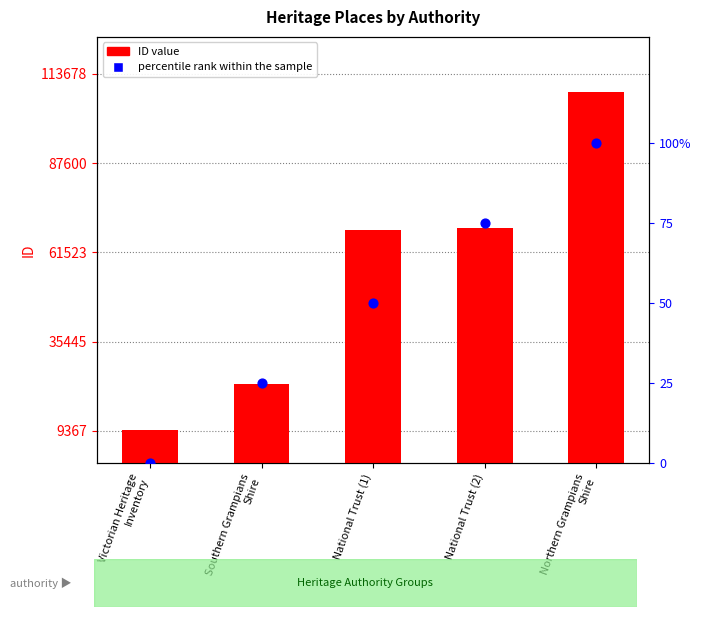

What are all the series names shown in the legend?

ID value, percentile rank within the sample